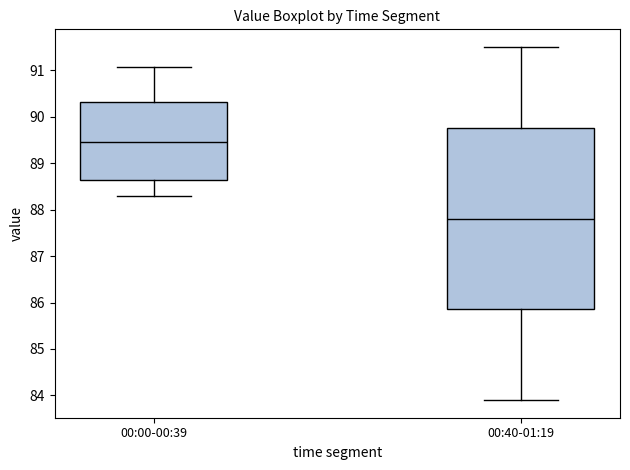

Comparing the boxes themselves (not the whiskers), which one is the tallest?

00:40-01:19